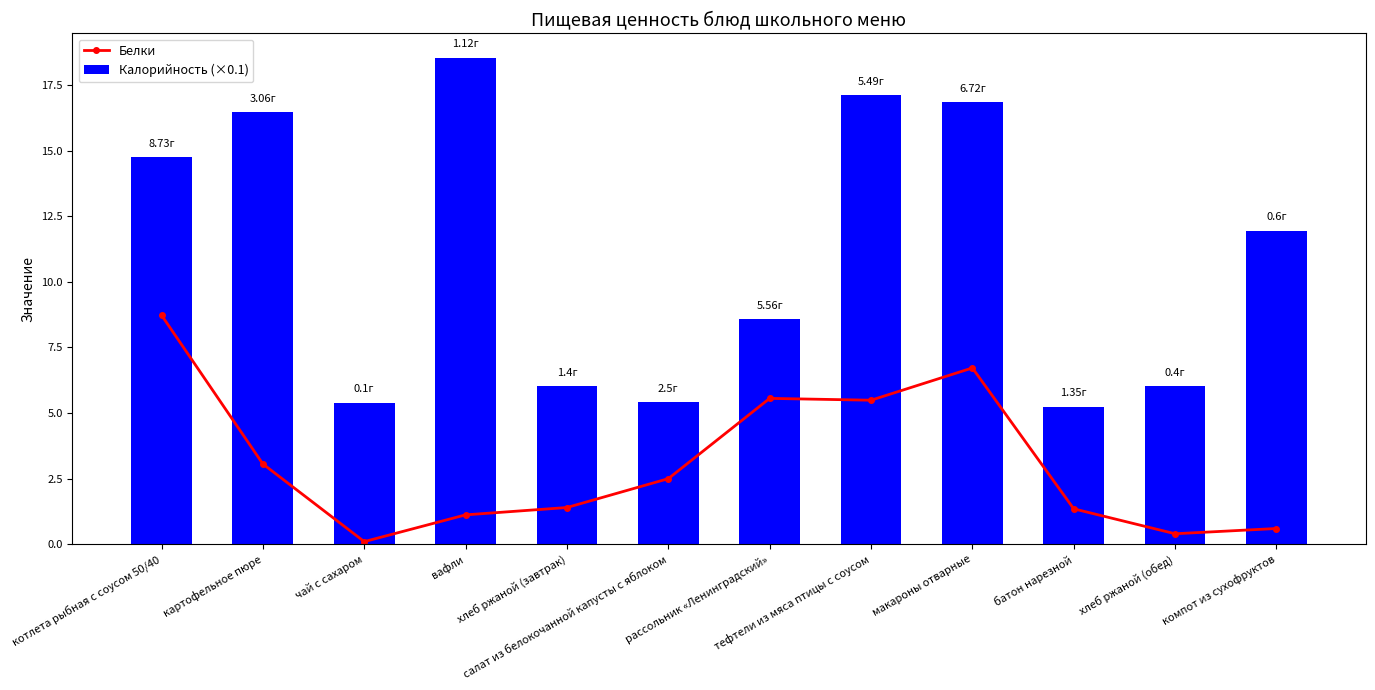

What is the label of the 11th bar from the left?

хлеб ржаной (обед)